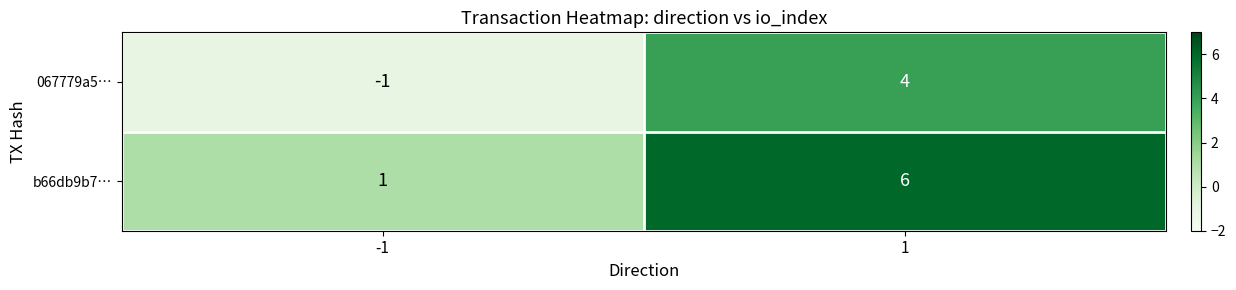

What is the spread (max minus min) of values at -1?

2